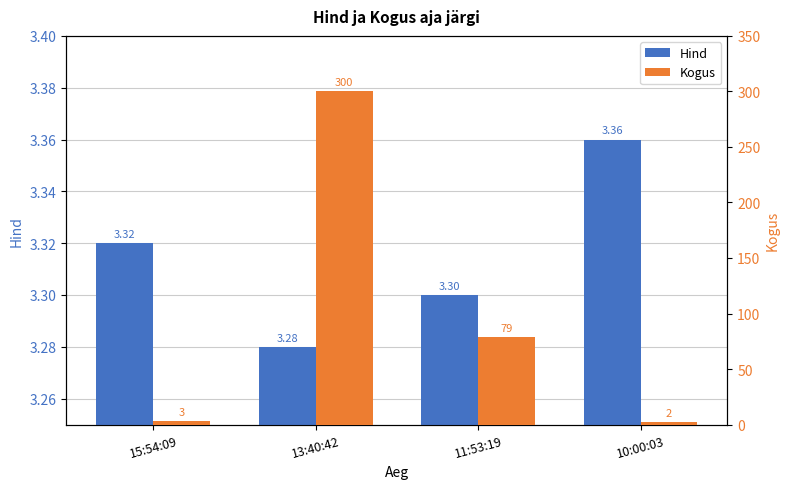

At which label does Hind reach its minimum?

13:40:42